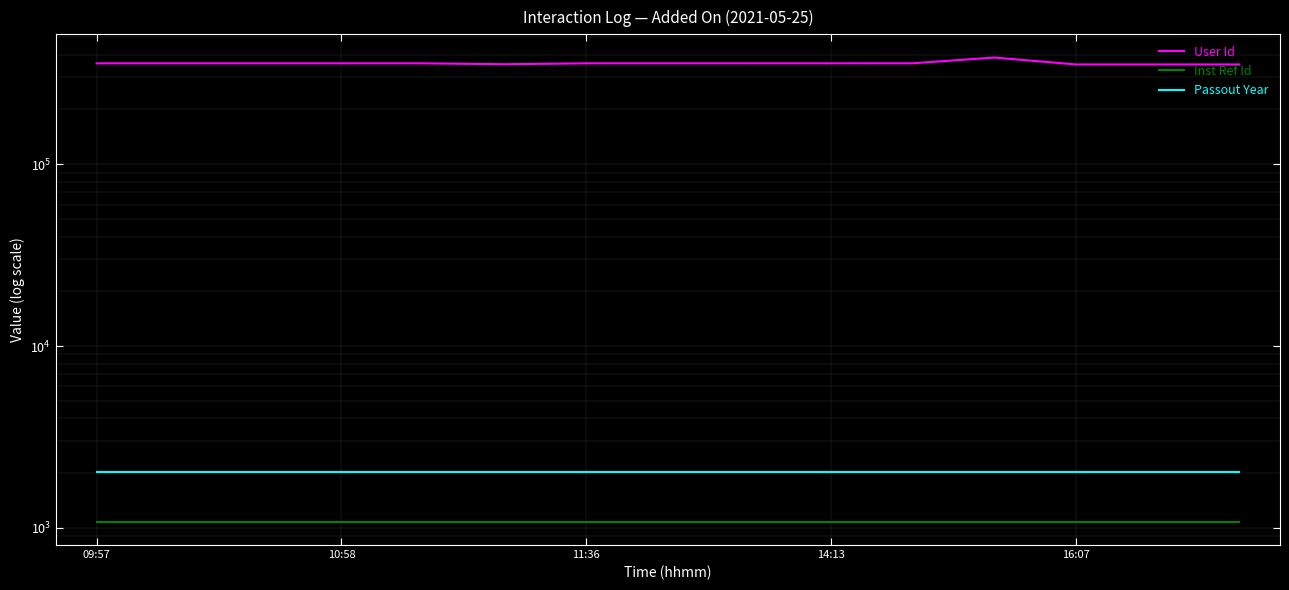

At which category is the sum across all series the highest?

11